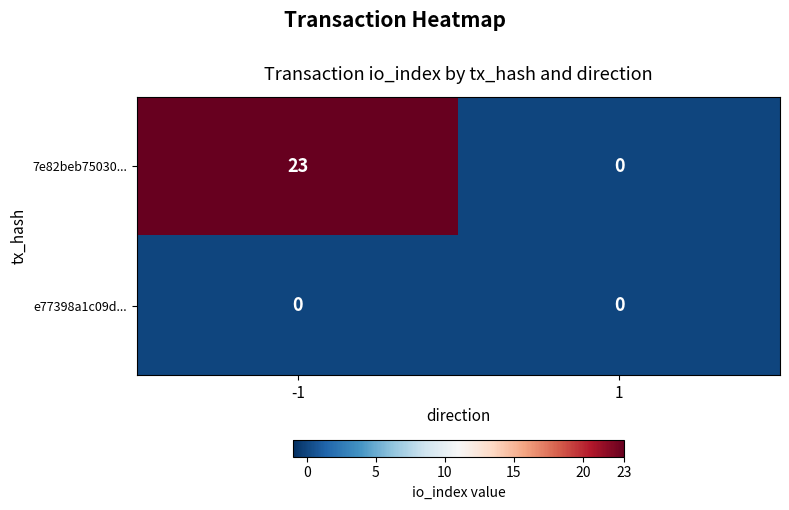

What is the sum of the 7e82beb75030... values at -1 and 1?

23